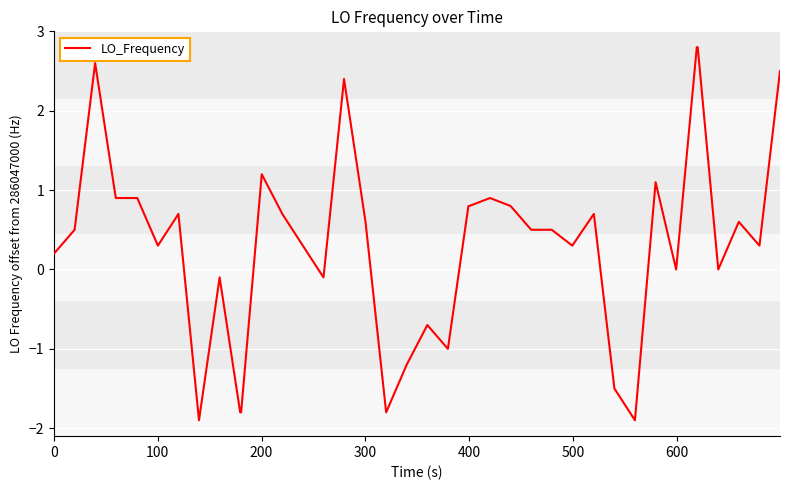

What is the greatest value displayed?

2.8